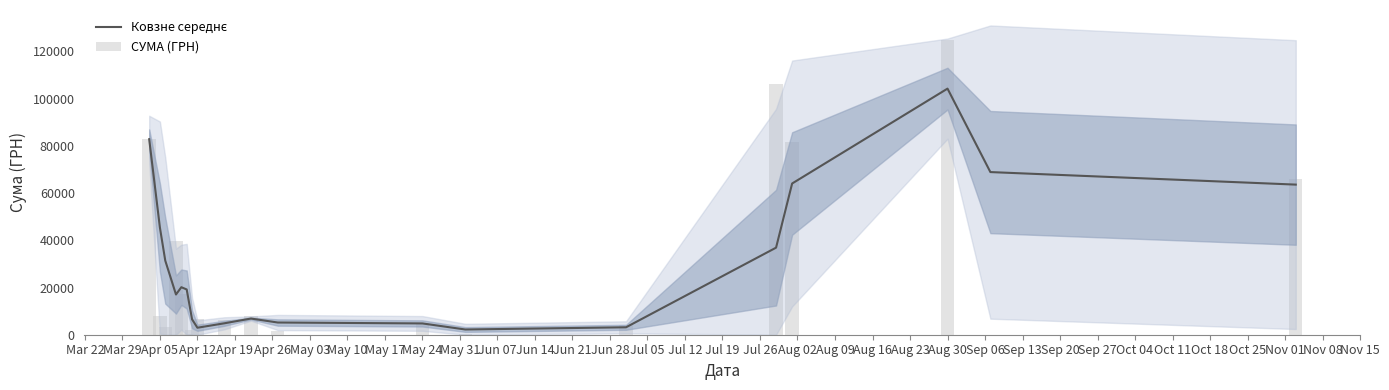

Is it true that СУМА (ГРН) equals 150510.5 at Jun 28?

False